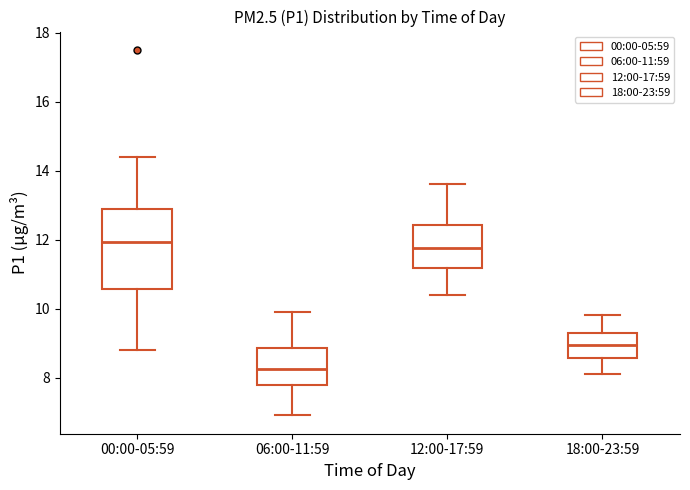

Reading left to right, read every box against the y-axis: the position of its median line, the range the box covers, and the ends of its whiskers. The values are not printed on the chart, so give them approximately, as read against the axis.

00:00-05:59: median 12.0, box 10.6 to 12.8, whiskers 8.8 to 14.4
06:00-11:59: median 8.2, box 7.8 to 8.8, whiskers 7.0 to 10.0
12:00-17:59: median 11.8, box 11.2 to 12.4, whiskers 10.4 to 13.6
18:00-23:59: median 9.0, box 8.6 to 9.4, whiskers 8.2 to 9.8